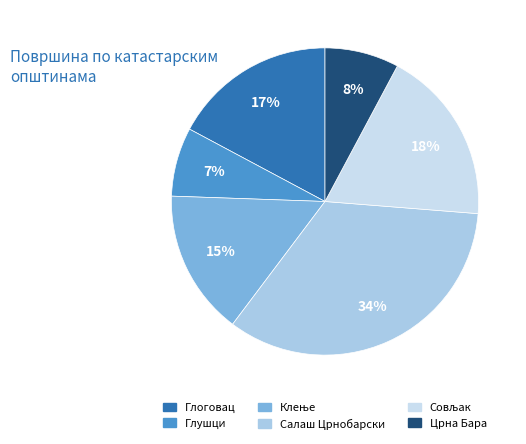

The Салаш Црнобарски slice represents 19% of the pie. True or false?

False